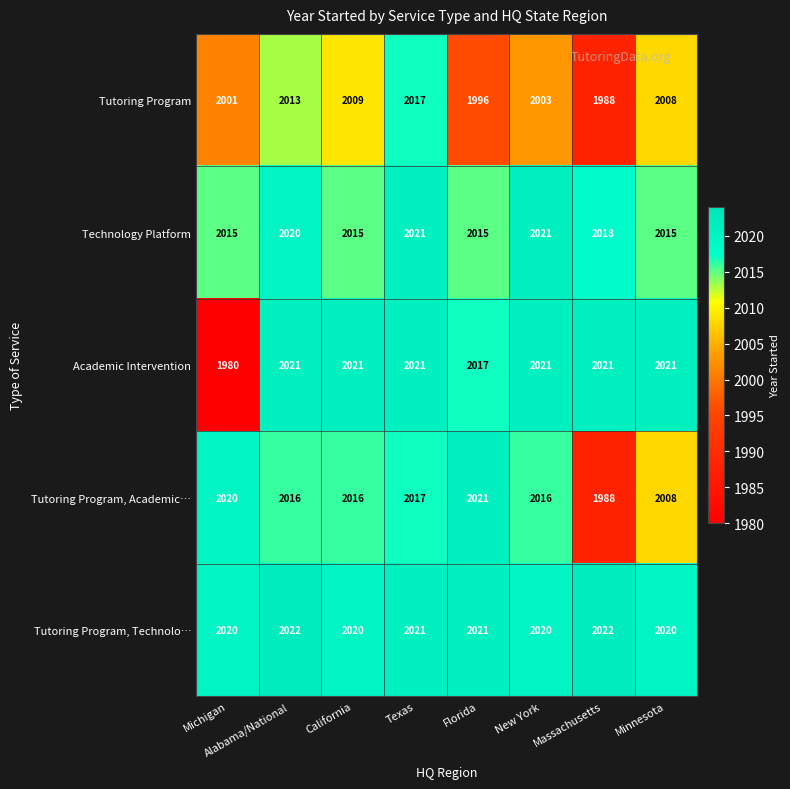

List the labels in order of Tutoring Program value, largest first.

Texas, Alabama/National, California, Minnesota, New York, Michigan, Florida, Massachusetts